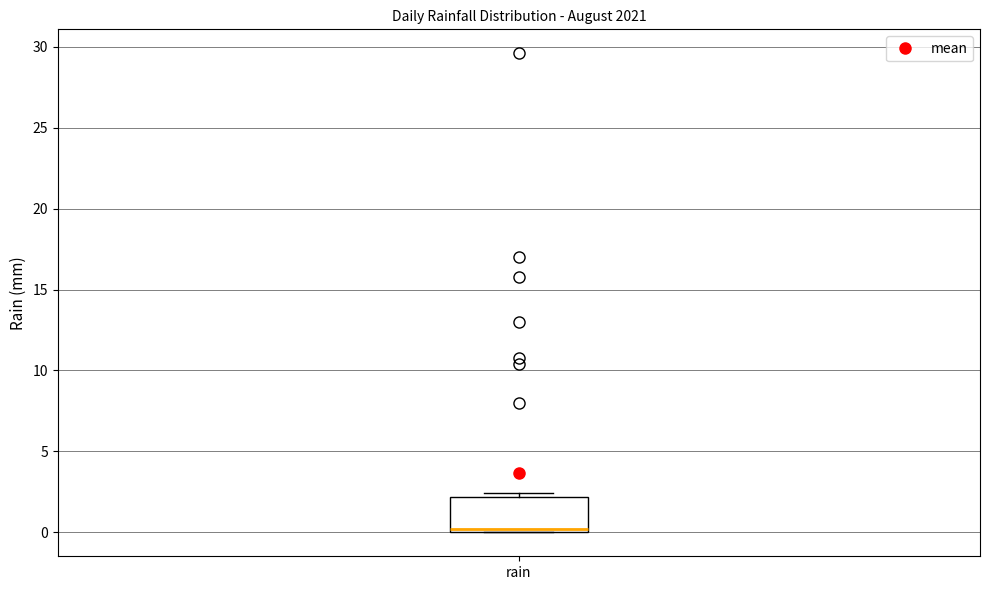

Where is the lower edge of the box for rain on the y-axis? The values are not printed on the chart, so give them approximately, as read against the axis.

0.0